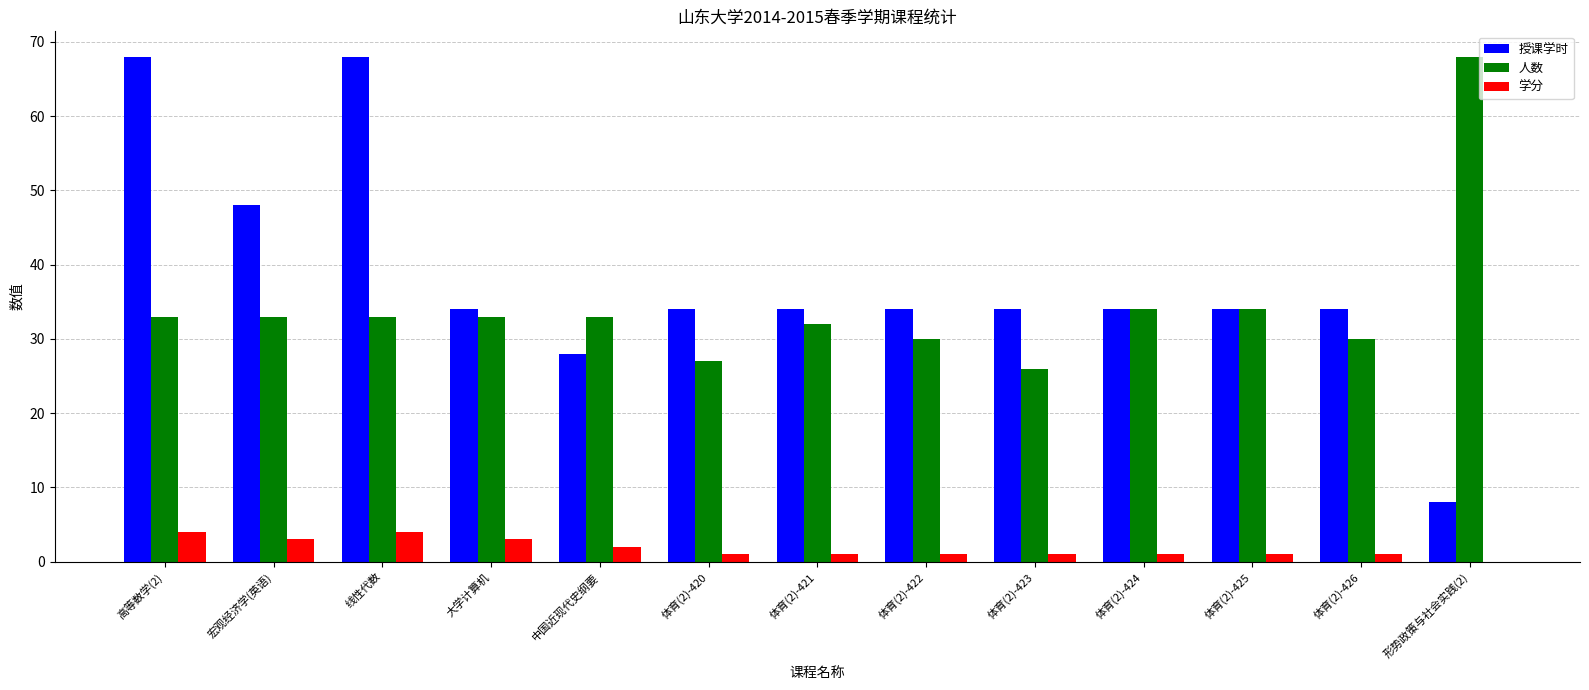

How many data points does each series have?

13